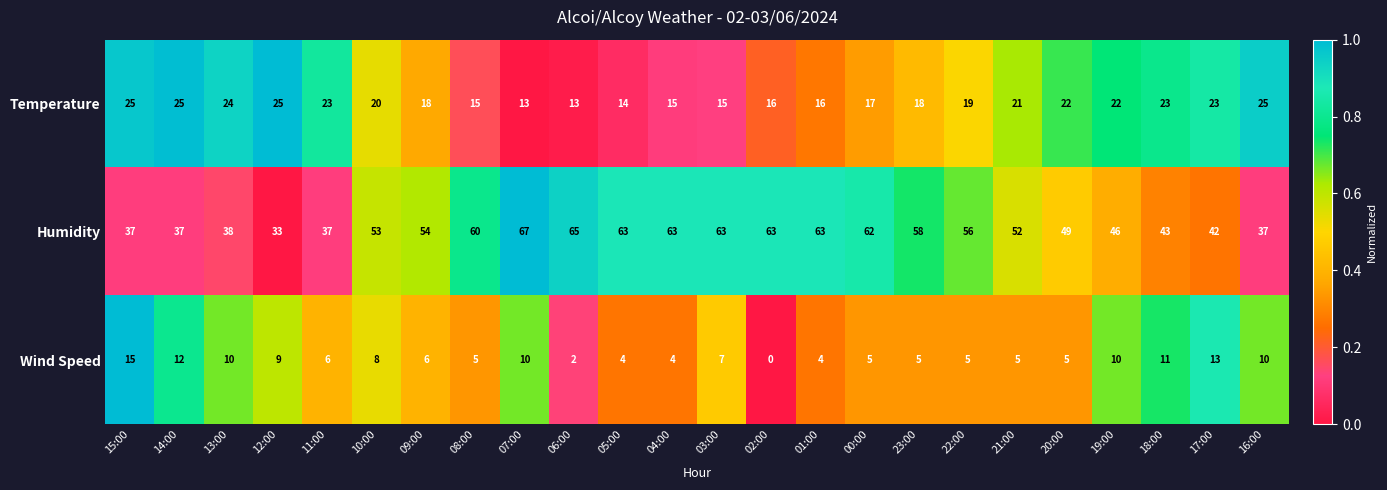

Between 06:00 and 19:00, which series saw the biggest shift?

Humidity